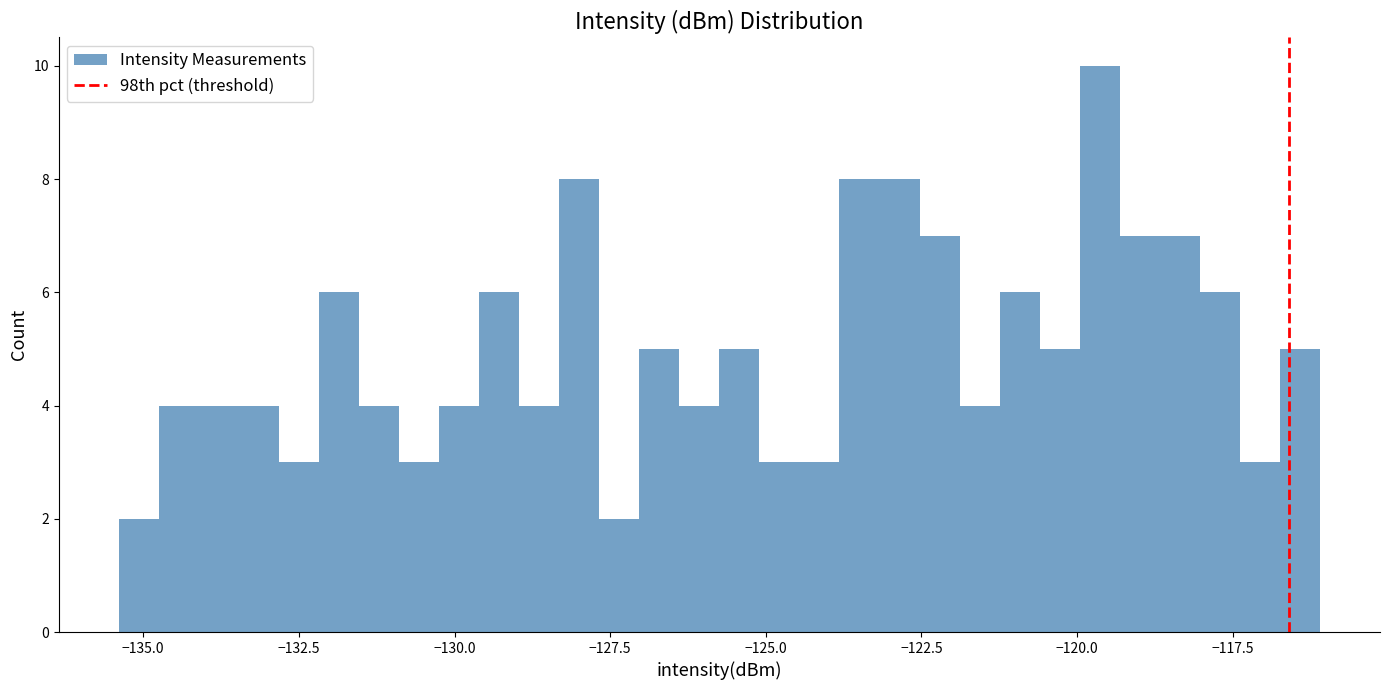

Around what value on the x-axis is the tallest bar? Give the approximate position of its centre, as read against the axis.

-119.5